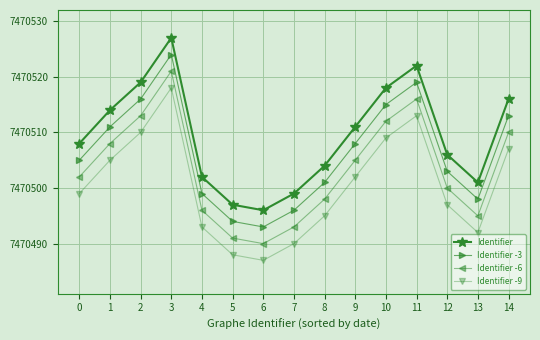

At which label is Identifier closest to 7470511?

9